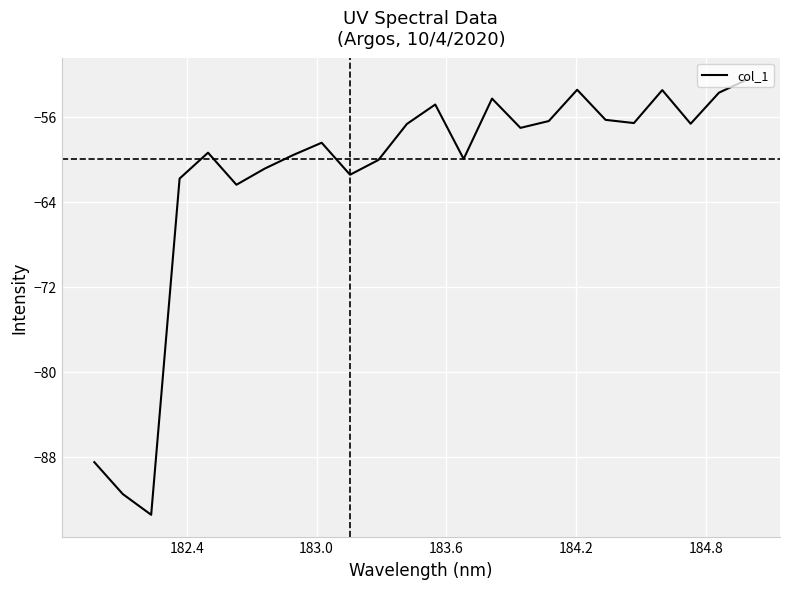

What is the difference between the maximum and minimum values?

41.0